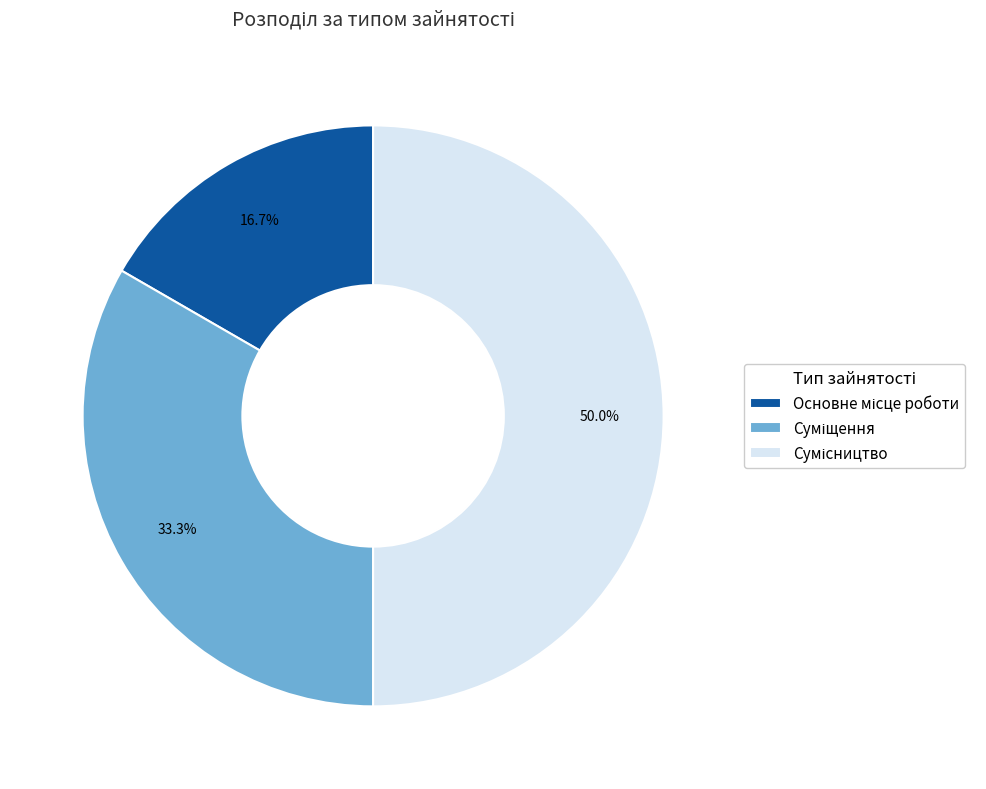

How many segments does this pie chart have?

3